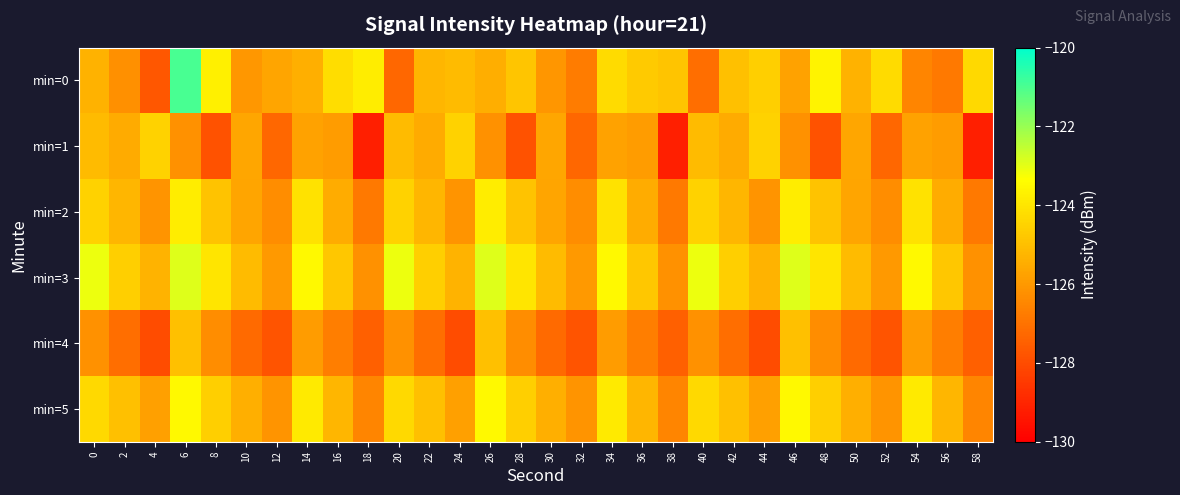

Rank the series by their maximum value, from lowest to highest.

min=4, min=1, min=2, min=5, min=3, min=0